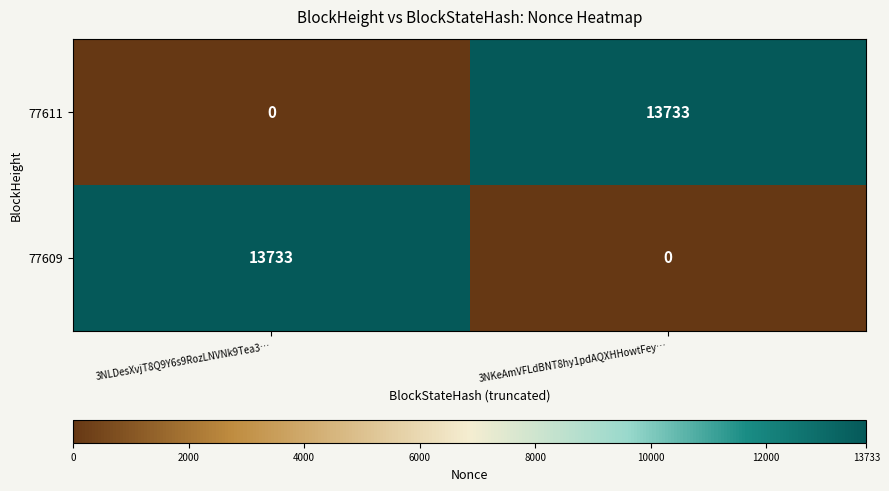

What is the total value across all series at 3NLDesXvjT8Q9Y6s9RozLNVNk9Tea3…?

13733